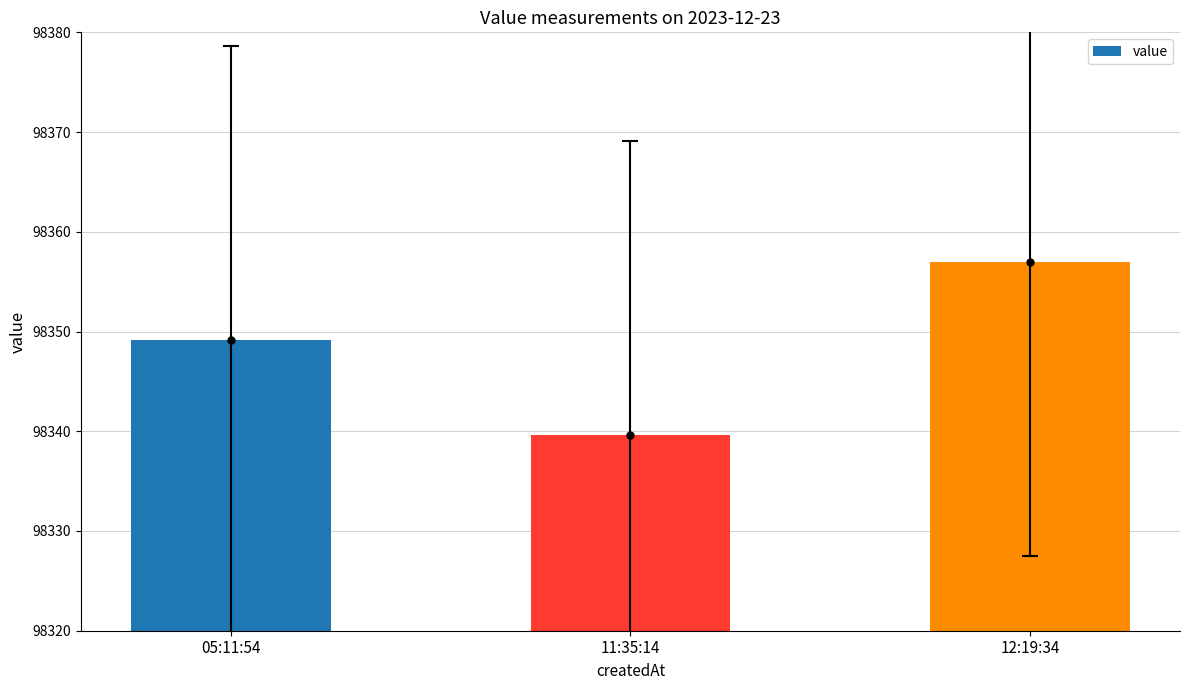

Between 11:35:14 and 12:19:34, which is larger?

12:19:34